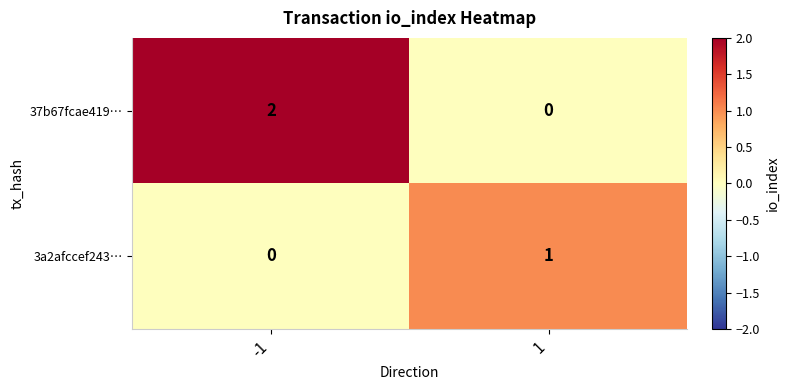

Reading left to right, transcribe all the data shown in this chart.

37b67fcae419…: -1=2	1=0
3a2afccef243…: -1=0	1=1